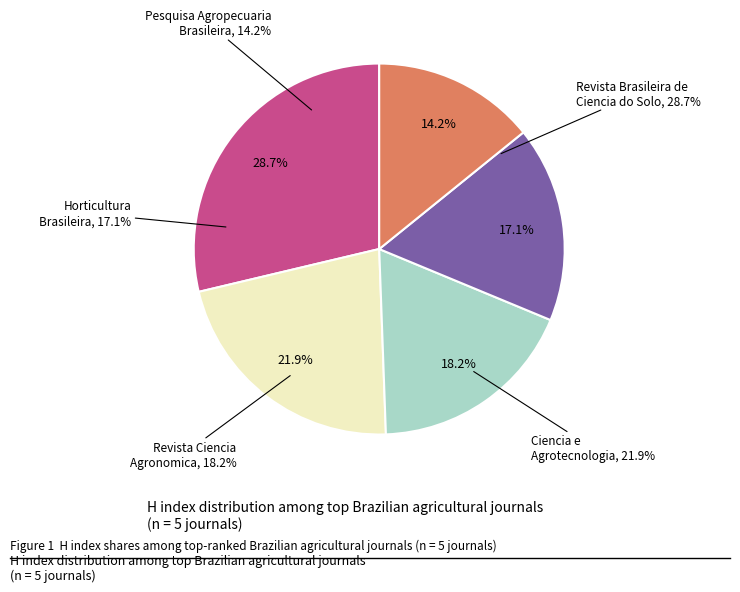

To the nearest percent, what portion does Revista Brasileira de Ciencia do Solo represent?

29%